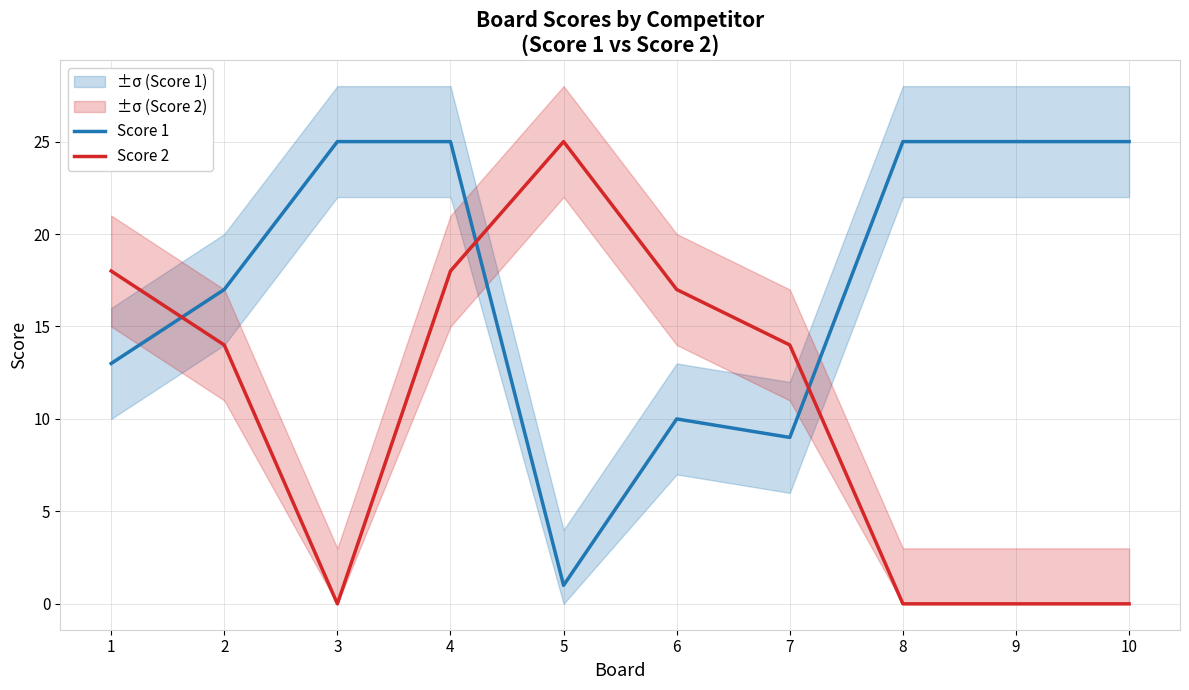

How many values in the Score 2 series exceed 14?

4